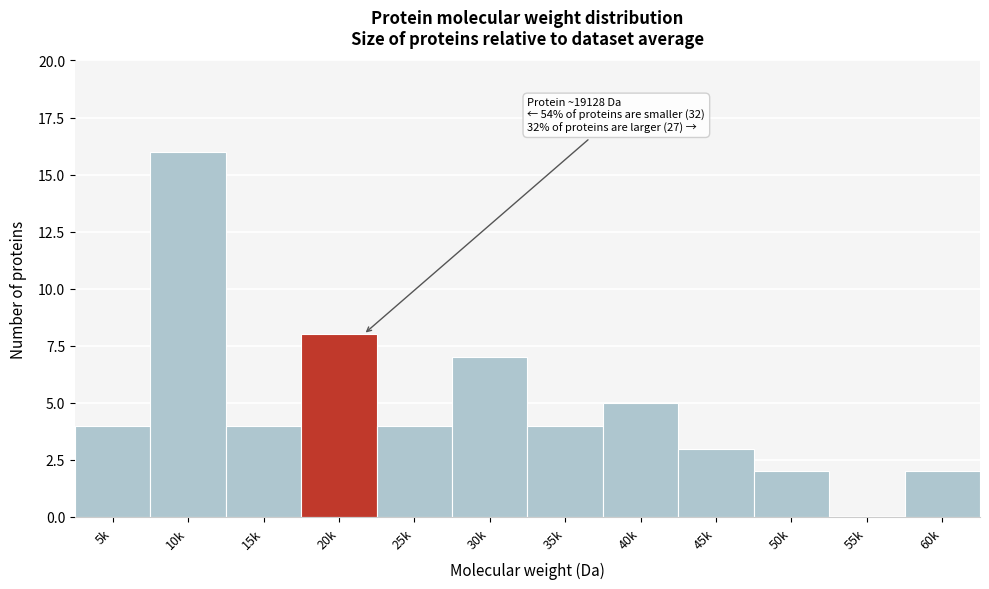

Reading left to right, extract all data points from this chart.

5k=4	10k=16	15k=4	20k=8	25k=4	30k=7	35k=4	40k=5	45k=3	50k=2	55k=0	60k=2